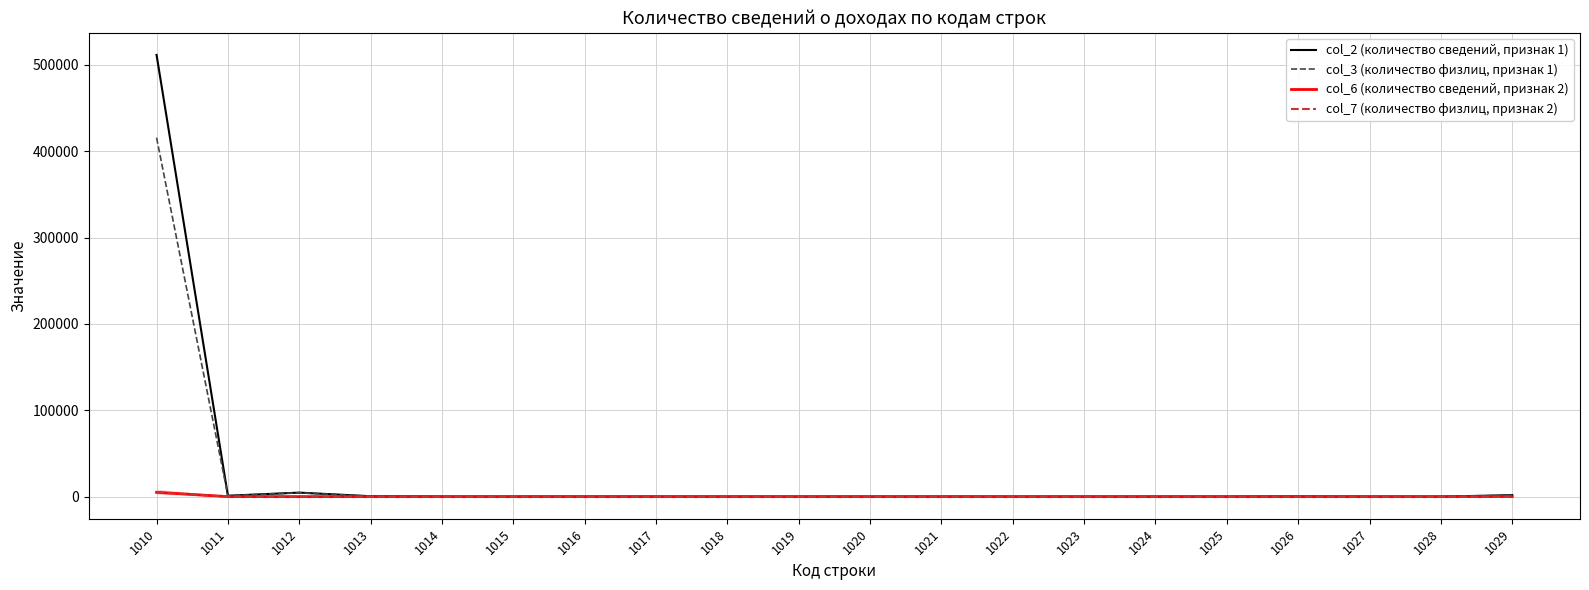

Read the col_2 (количество сведений, признак 1) value at 1010.

511535